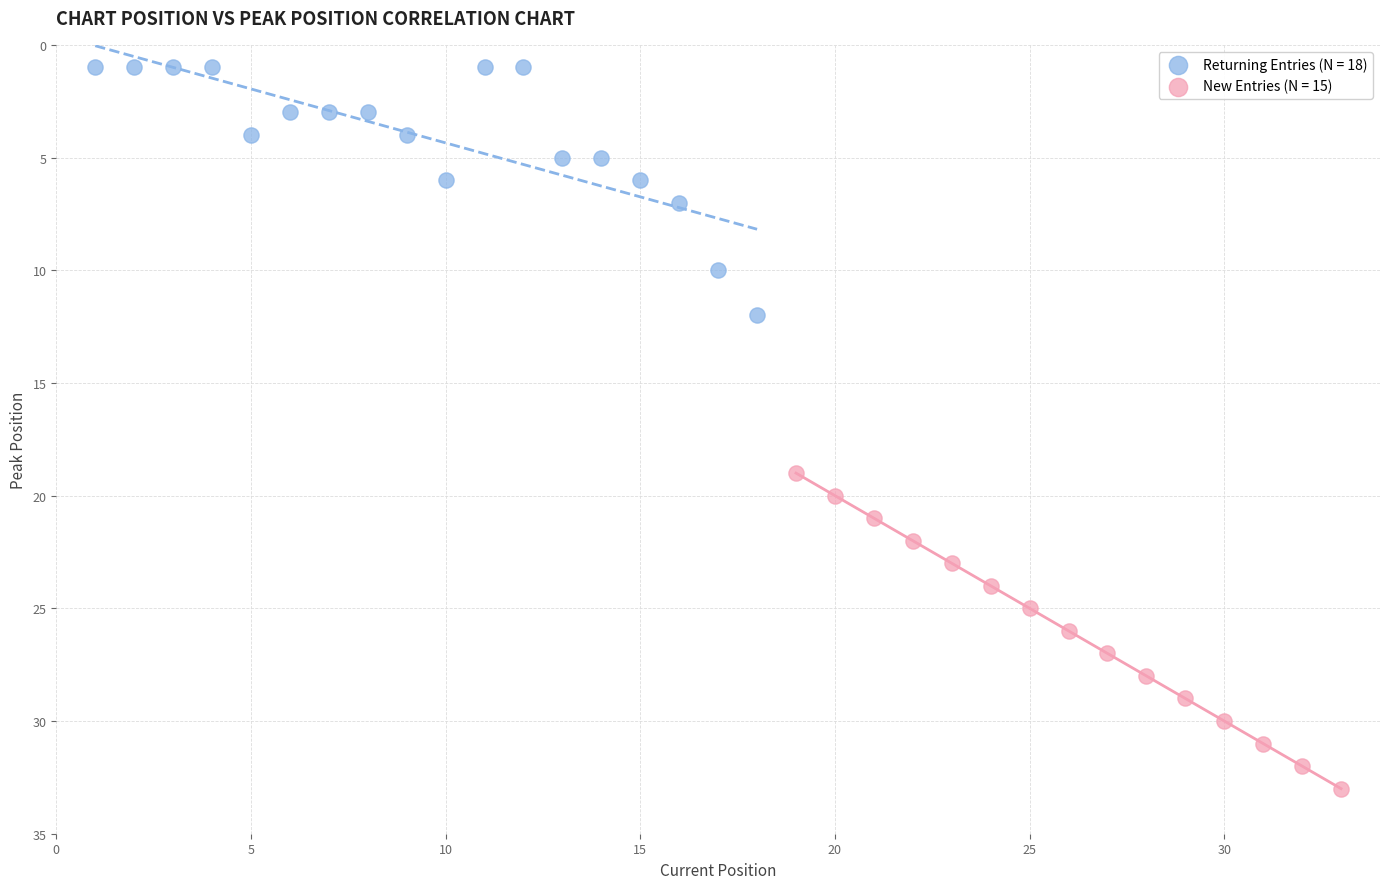

Which series has the largest Y range (max minus min)?

New Entries (N = 15)